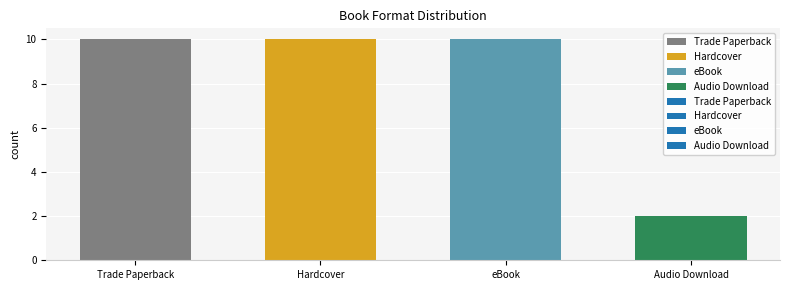

What is the greatest value displayed?

10